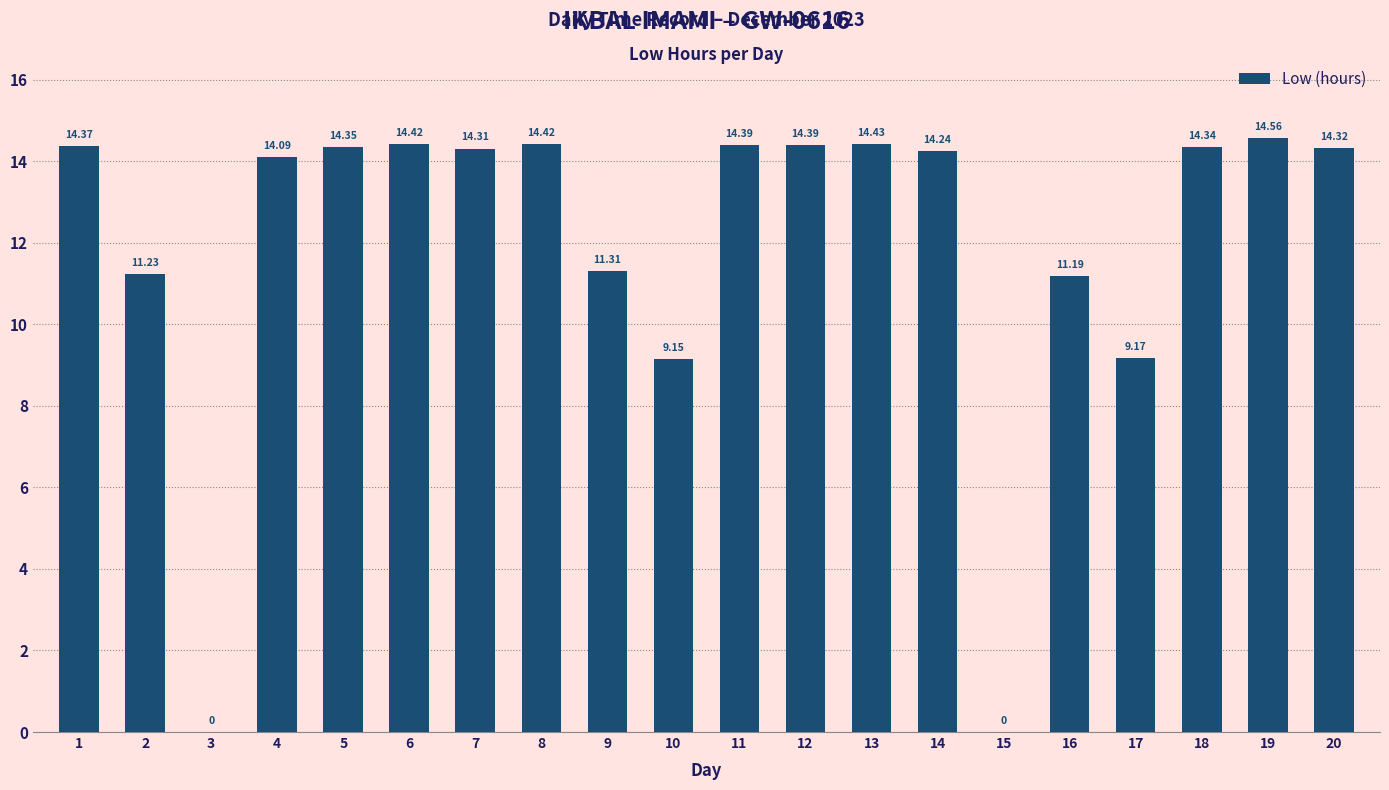

How many data points does each series have?

20